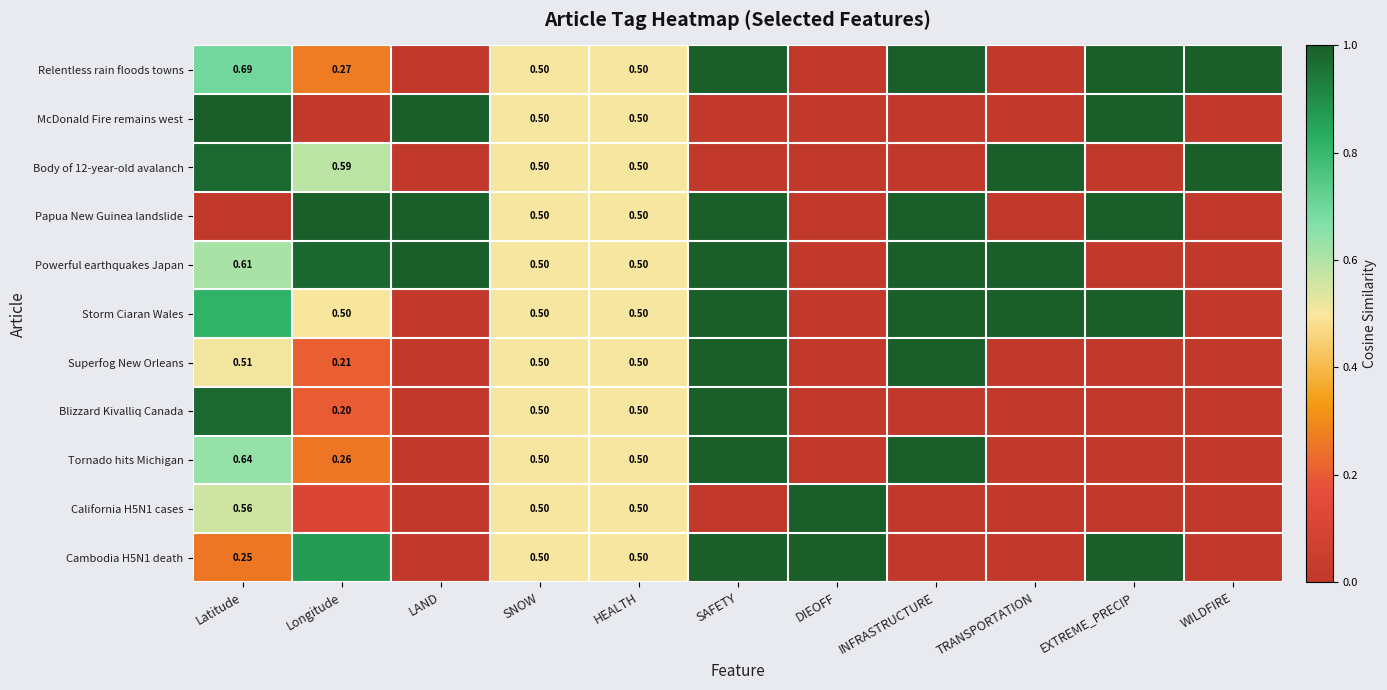

Which series has the largest total across all categories?

Powerful earthquakes Japan